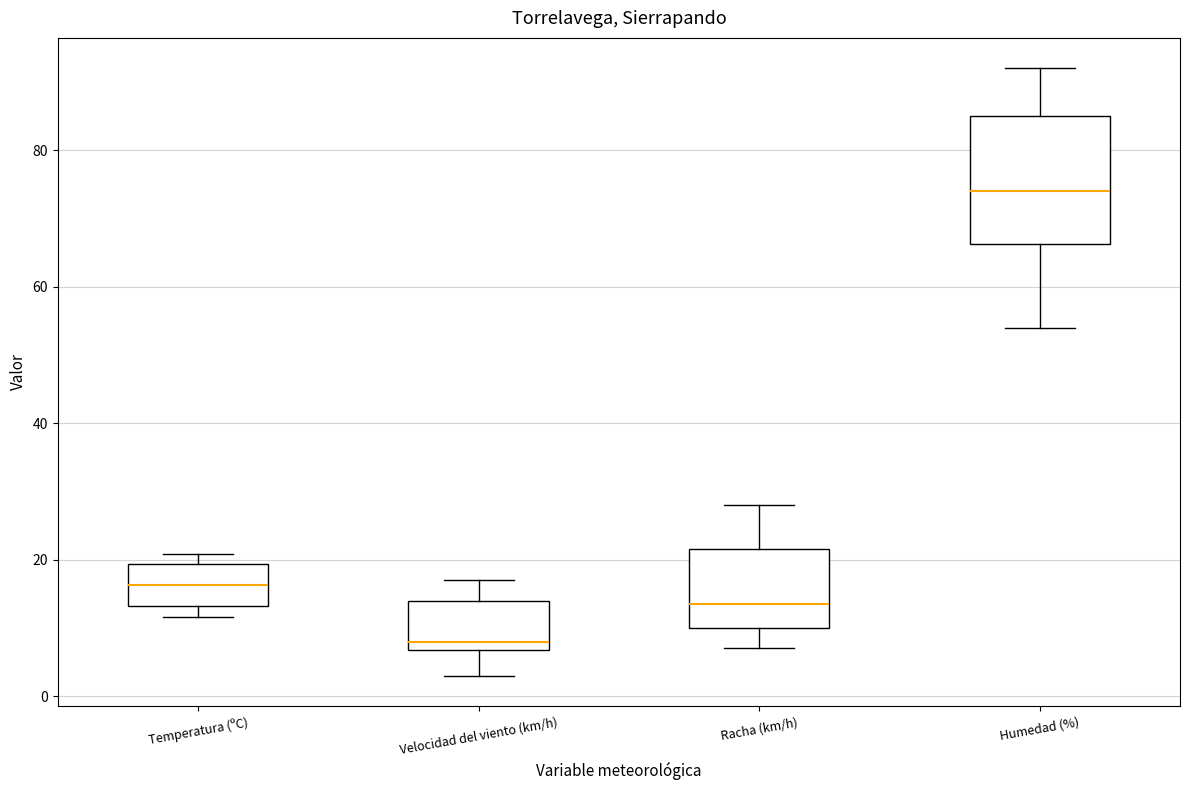

Reading left to right, transcribe this box plot: for each box, give where its median line is, the range the box spans, and where its two whiskers end, as read against the y-axis. The values are not printed on the chart, so give them approximately, as read against the axis.

Temperatura (ºC): median 16, box 14 to 20, whiskers 12 to 20 (just above the box's upper edge)
Velocidad del viento (km/h): median 8, box 6 to 14, whiskers 4 to 18
Racha (km/h): median 14, box 10 to 22, whiskers 8 to 28
Humedad (%): median 74, box 66 to 86, whiskers 54 to 92